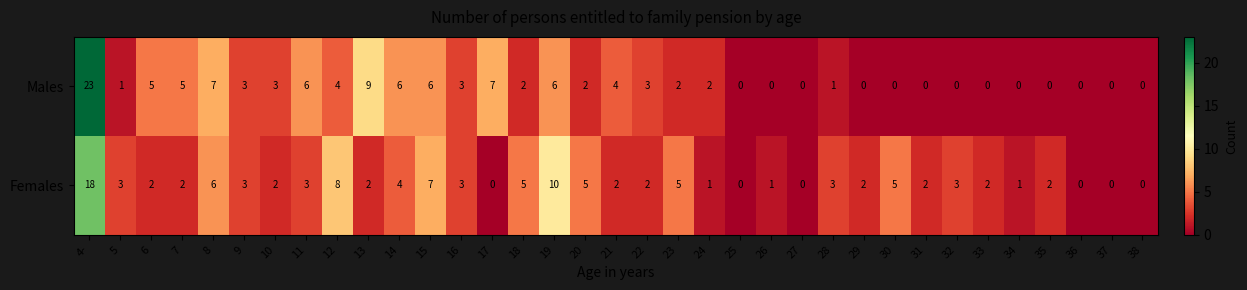

Which series has the widest spread of values?

Males